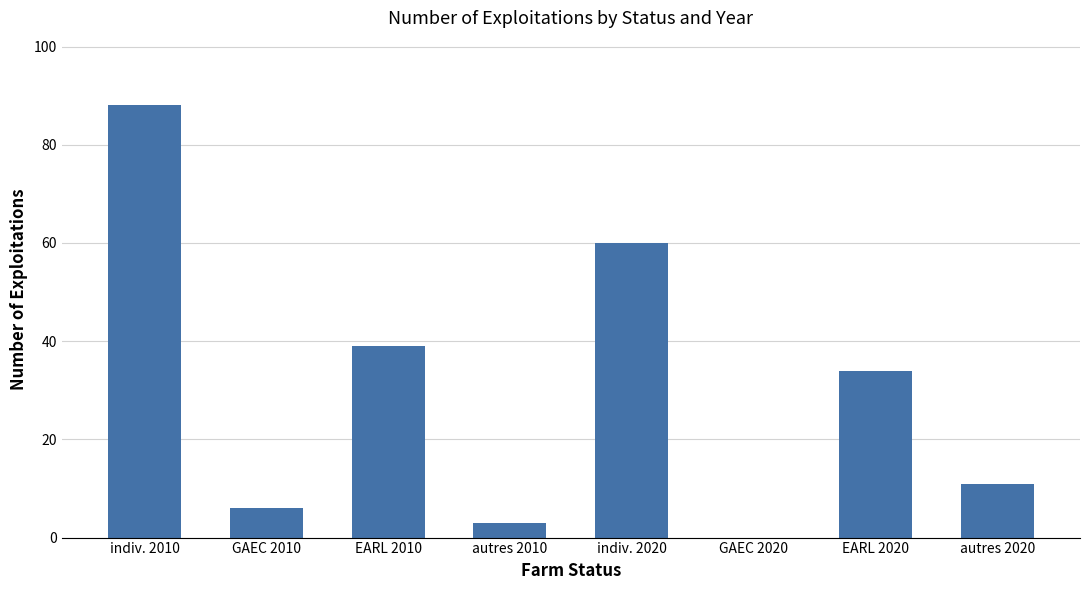

Does the chart contain stacked bars?

No